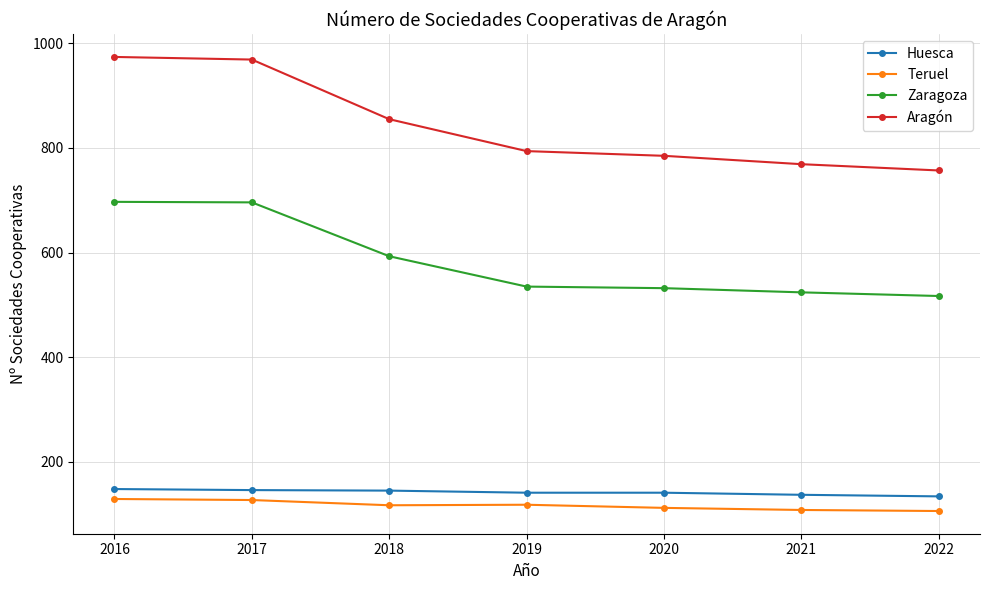

True or false: Zaragoza has more than 2 points higher than both neighbors.

False